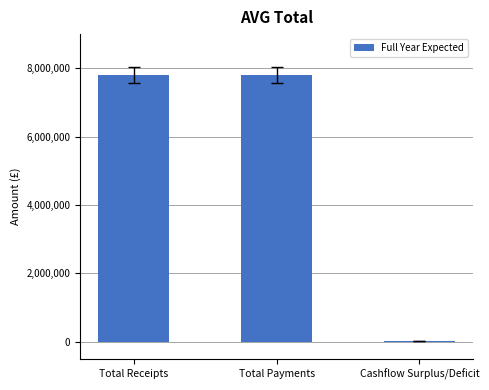

The chart shows a value of 10211168 at Total Receipts. True or false?

False